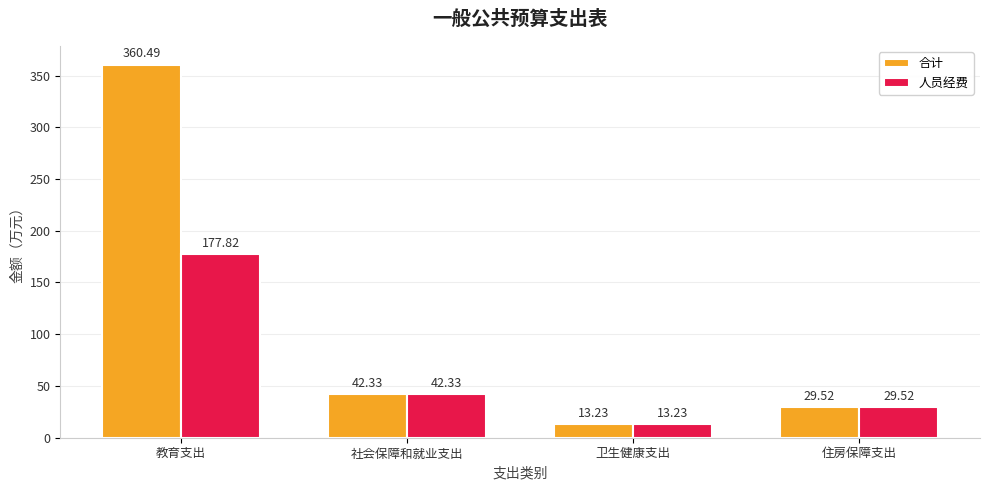

Rank the series by their maximum value, from highest to lowest.

合计, 人员经费